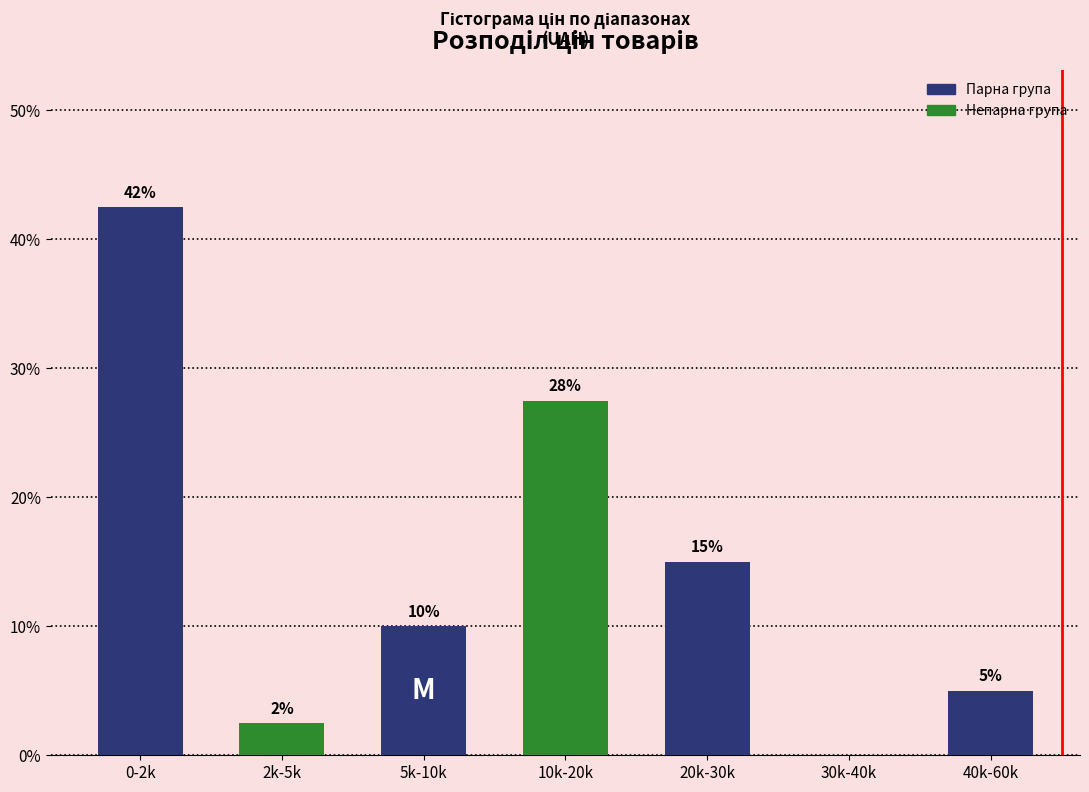

What is the approximate value at 5k-10k?

10.0